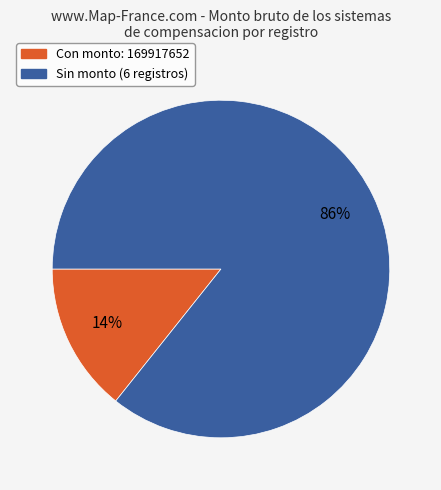

Does any single category account for the majority?

Yes